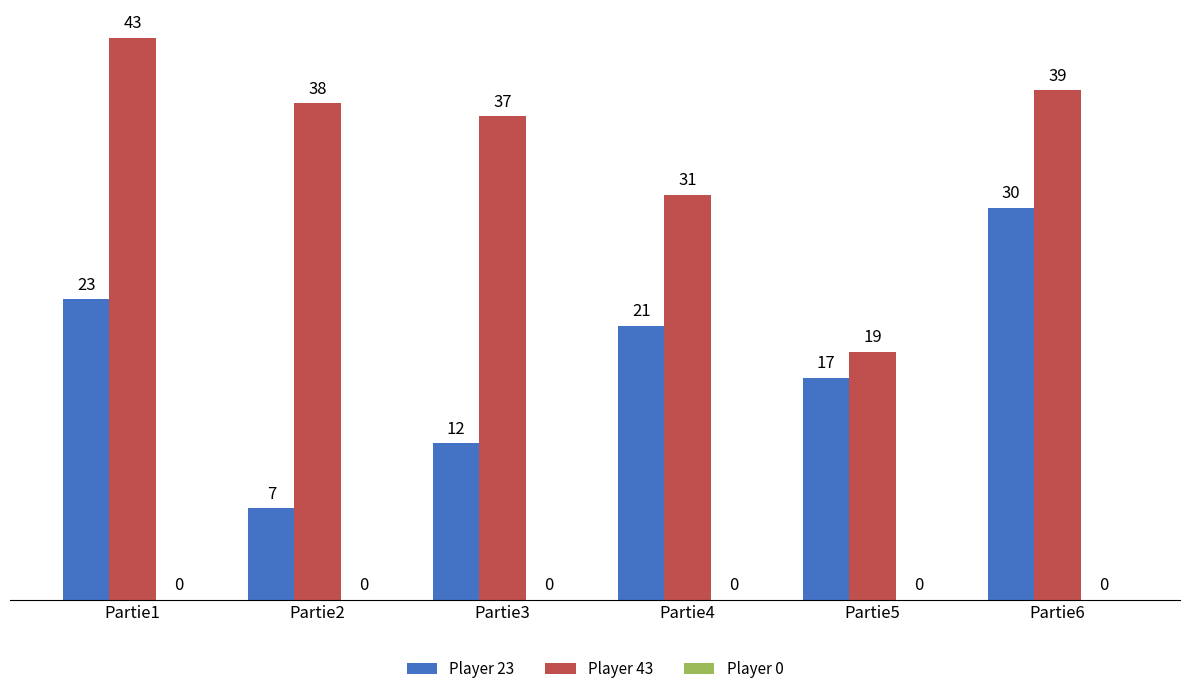

The Player 23 series shows 30 at Partie6. True or false?

True